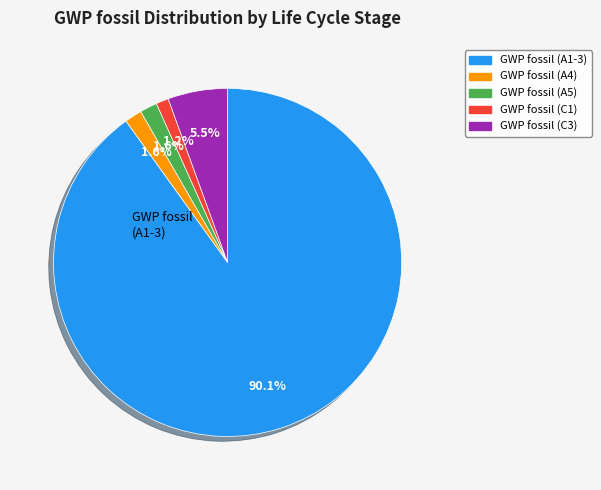

Which has a higher value, GWP fossil (A5) or GWP fossil (C3)?

GWP fossil (C3)